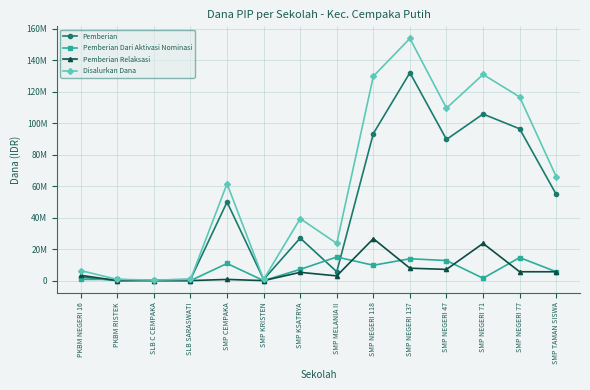

The Pemberian Relaksasi series shows 10093255 at SMP NEGERI 47. True or false?

False